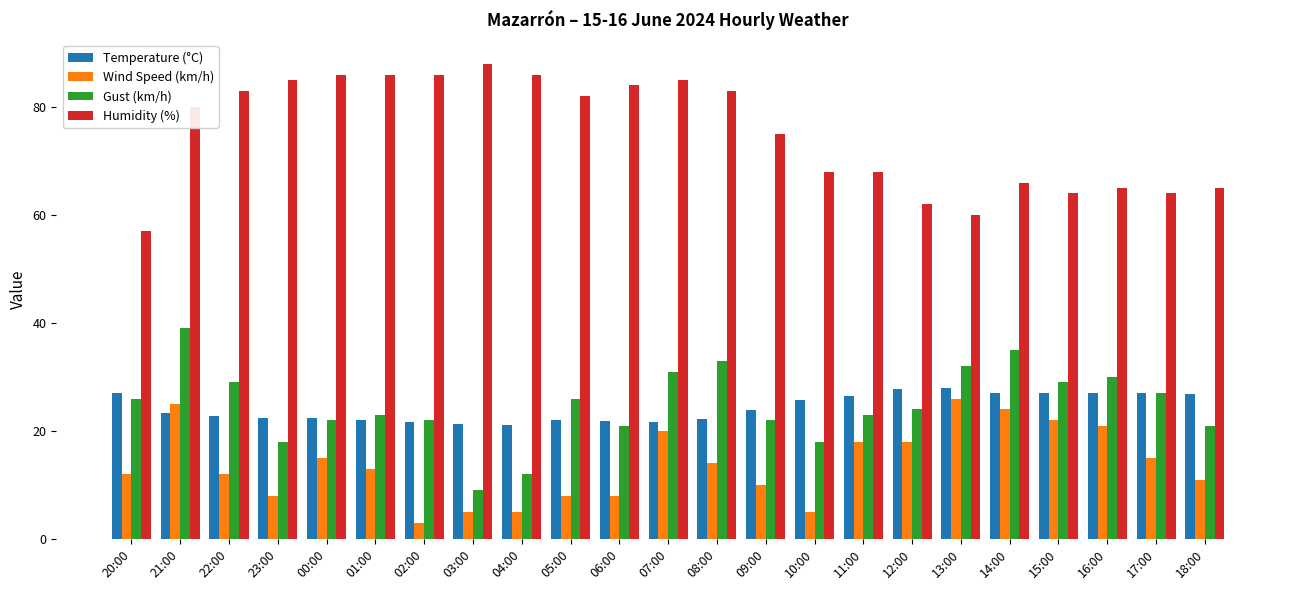

Between 03:00 and 05:00, which series saw the biggest shift?

Gust (km/h)